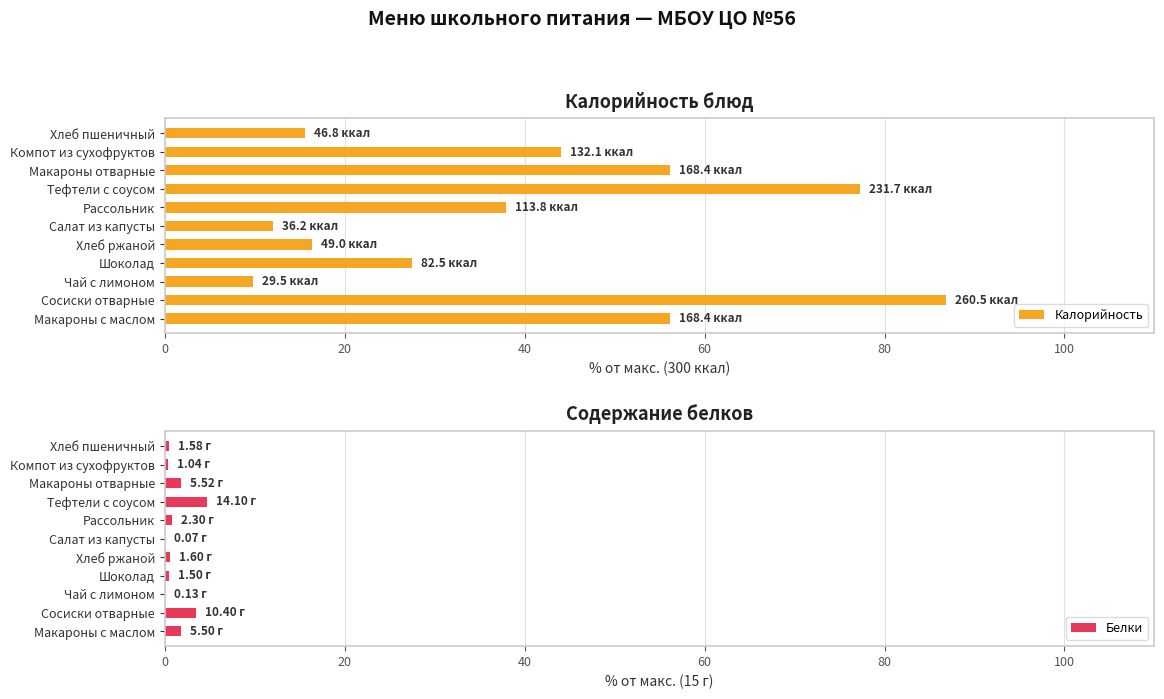

What is the difference between the maximum and minimum values in the Калорийность series?

77.0